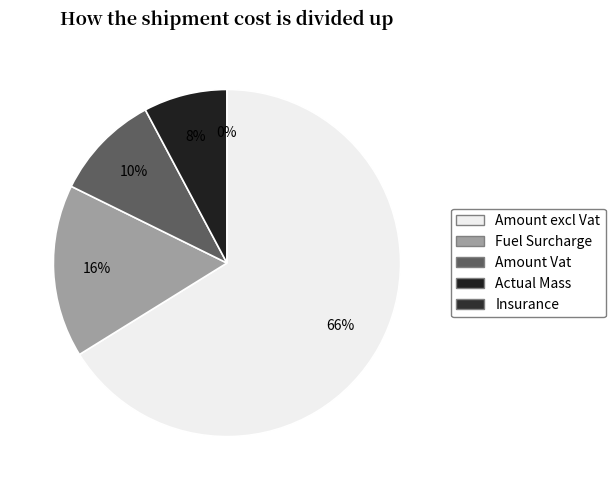

How many slices are in this pie chart?

5